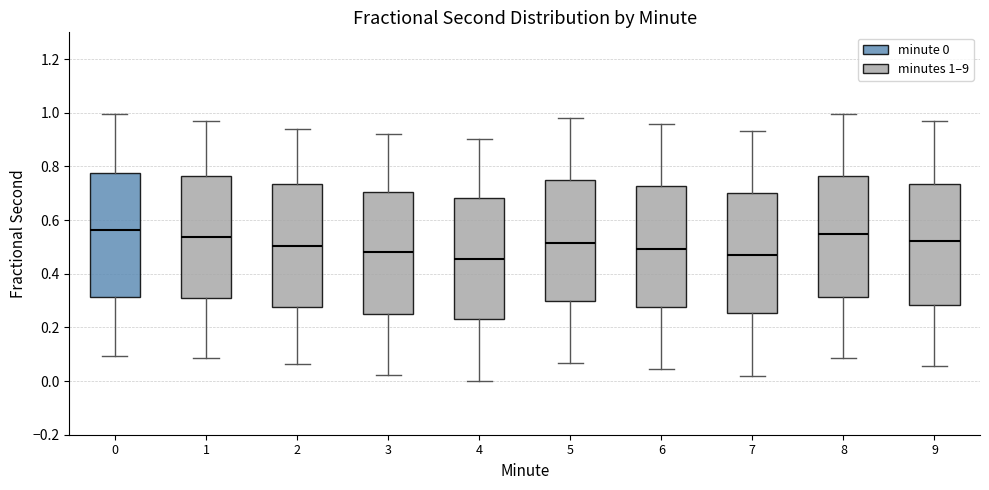

Reading left to right, transcribe this box plot: for each box, give where its median line is, the range the box spans, and where its two whiskers end, as read against the y-axis. The values are not printed on the chart, so give them approximately, as read against the axis.

0: median 0.56, box 0.32 to 0.78, whiskers 0.10 to 1.00
1: median 0.54, box 0.30 to 0.76, whiskers 0.08 to 0.98
2: median 0.50, box 0.28 to 0.74, whiskers 0.06 to 0.94
3: median 0.48, box 0.26 to 0.70, whiskers 0.02 to 0.92
4: median 0.46, box 0.22 to 0.68, whiskers 0.00 to 0.90
5: median 0.52, box 0.30 to 0.74, whiskers 0.06 to 0.98
6: median 0.50, box 0.28 to 0.72, whiskers 0.04 to 0.96
7: median 0.46, box 0.26 to 0.70, whiskers 0.02 to 0.94
8: median 0.54, box 0.32 to 0.76, whiskers 0.08 to 1.00
9: median 0.52, box 0.28 to 0.74, whiskers 0.06 to 0.96